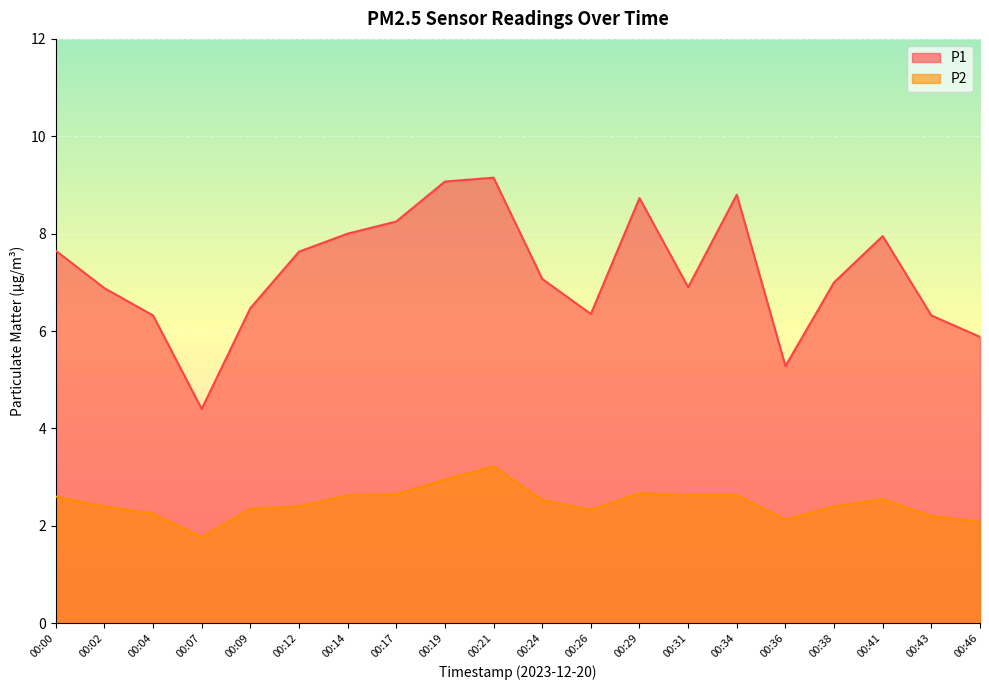

What is the average value of the P1 series?

7.2